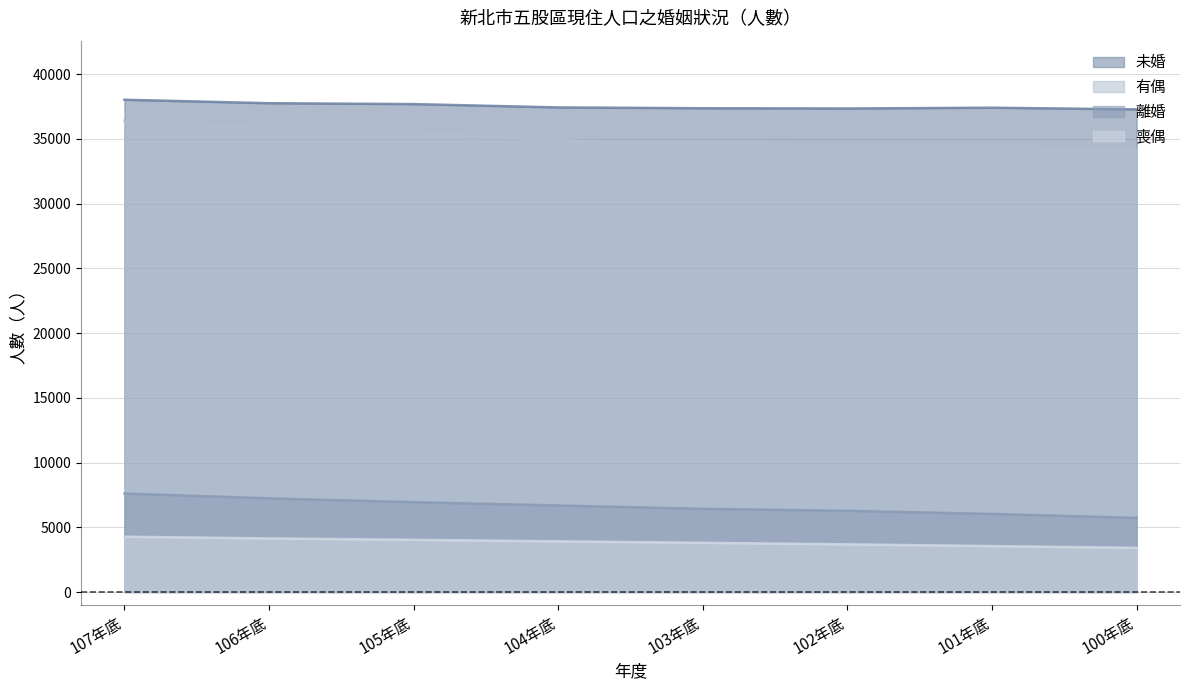

True or false: 有偶 has more than 1 points higher than both neighbors.

False